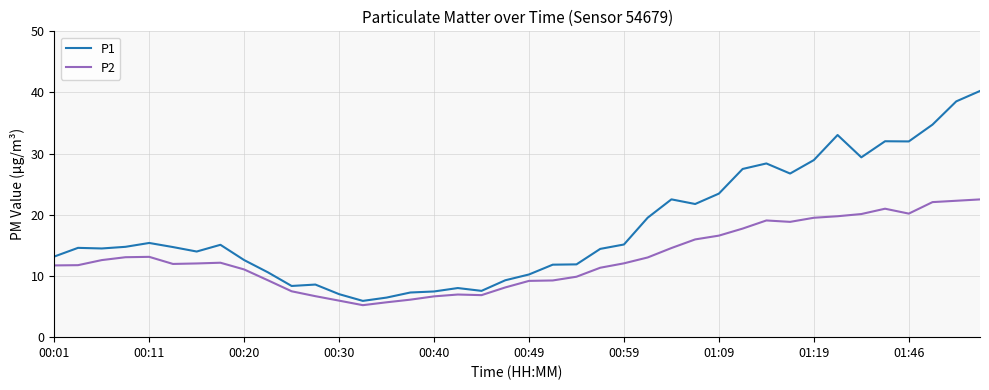

Which series has the largest range (max minus min)?

P1